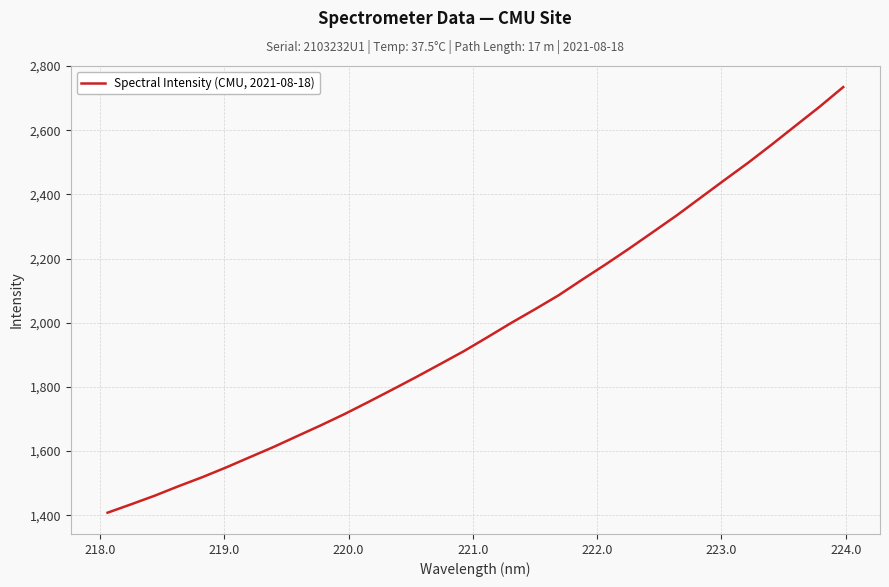

What is the greatest value displayed?

2734.3